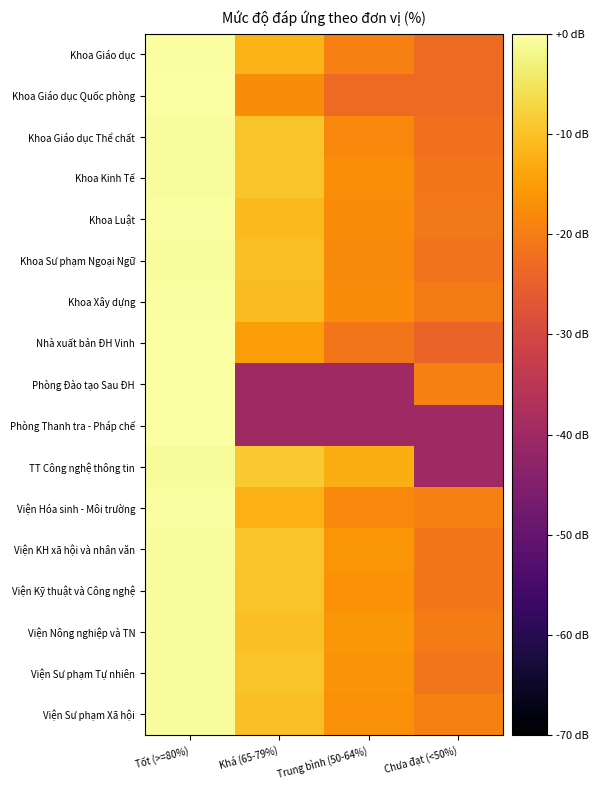

At Trung bình (50-64%), list the series in order from smallest to largest.

Phòng Đào tạo Sau ĐH, Phòng Thanh tra - Pháp chế, Khoa Giáo dục Quốc phòng, Nhà xuất bản ĐH Vinh, Khoa Giáo dục, Khoa Giáo dục Thể chất, Viện Hóa sinh - Môi trường, Khoa Sư phạm Ngoại Ngữ, Khoa Luật, Khoa Xây dựng, Khoa Kinh Tế, Viện Sư phạm Xã hội, Viện Kỹ thuật và Công nghệ, Viện Sư phạm Tự nhiên, Viện KH xã hội và nhân văn, Viện Nông nghiệp và TN, TT Công nghệ thông tin